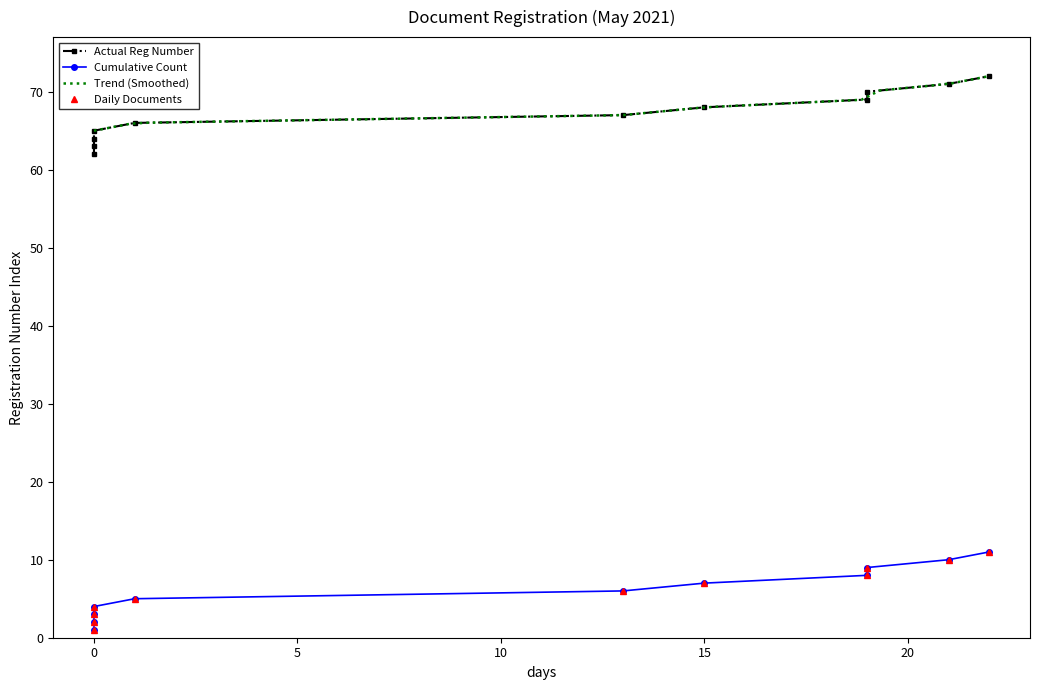

What is the minimum value for Trend (Smoothed)?

65.0